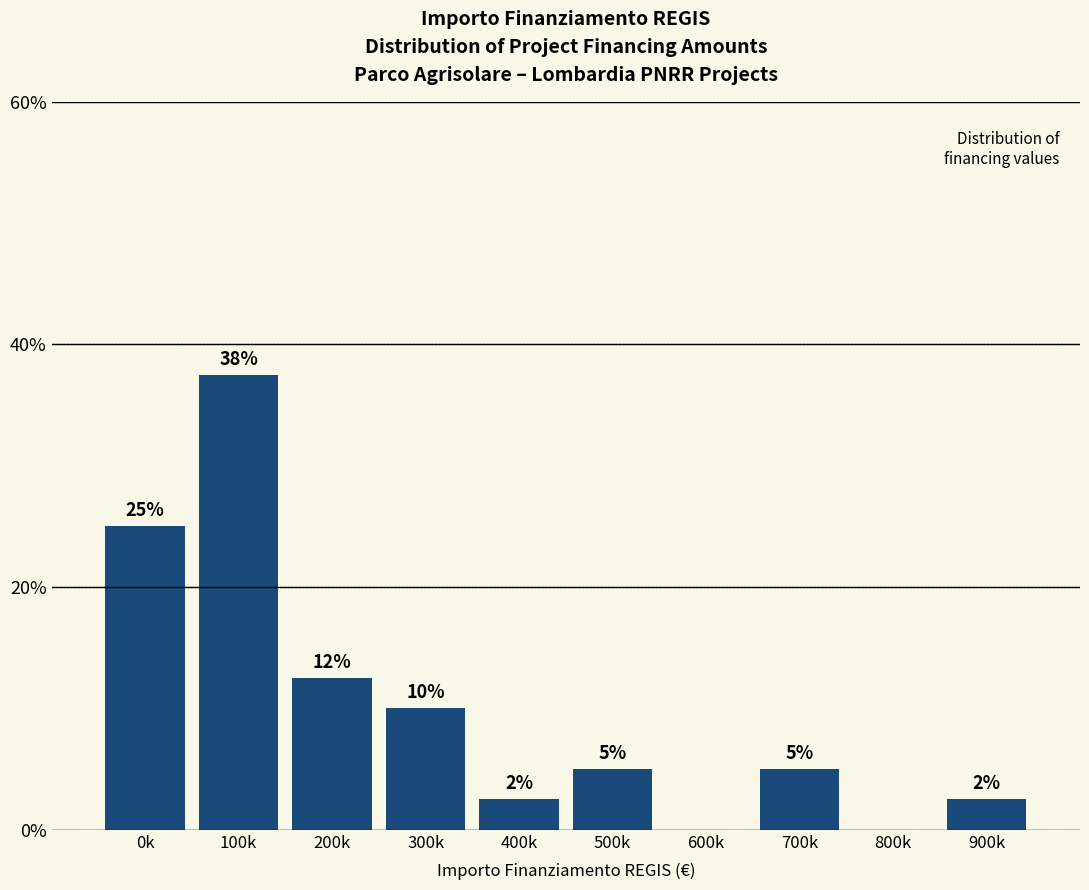

Where is the data nearest to the value 18?

200k